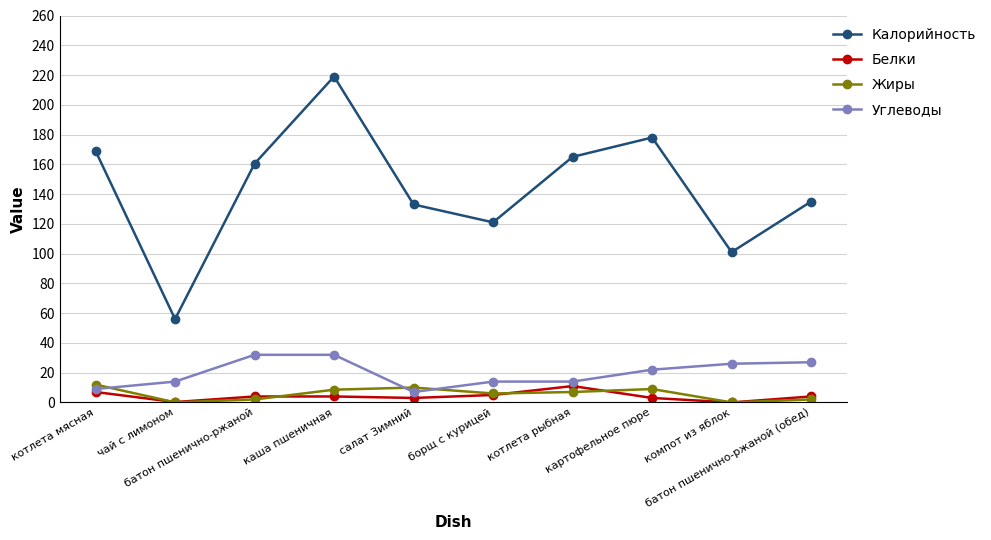

What is the value of the Углеводы point at the 9th from the left?

26.0